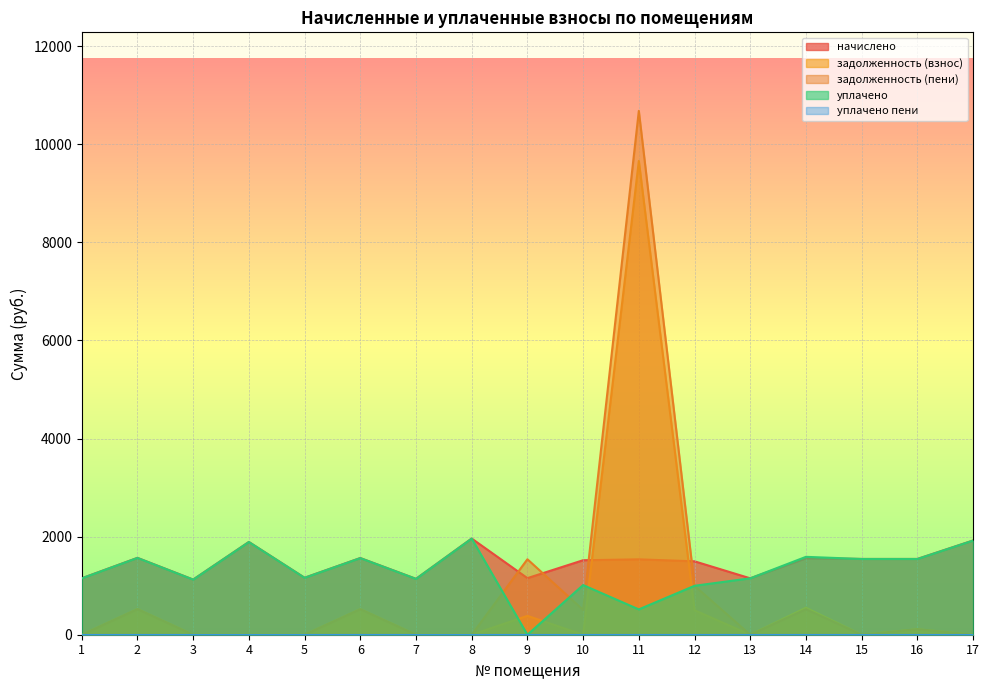

Where is задолженность (пени) nearest to the value 5340?

9